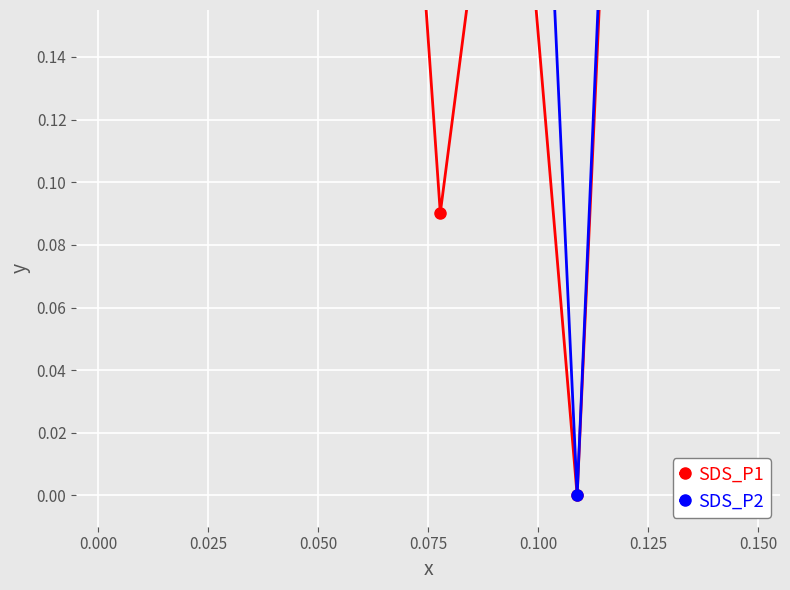

At which label does SDS_P1 reach its peak?

0.075